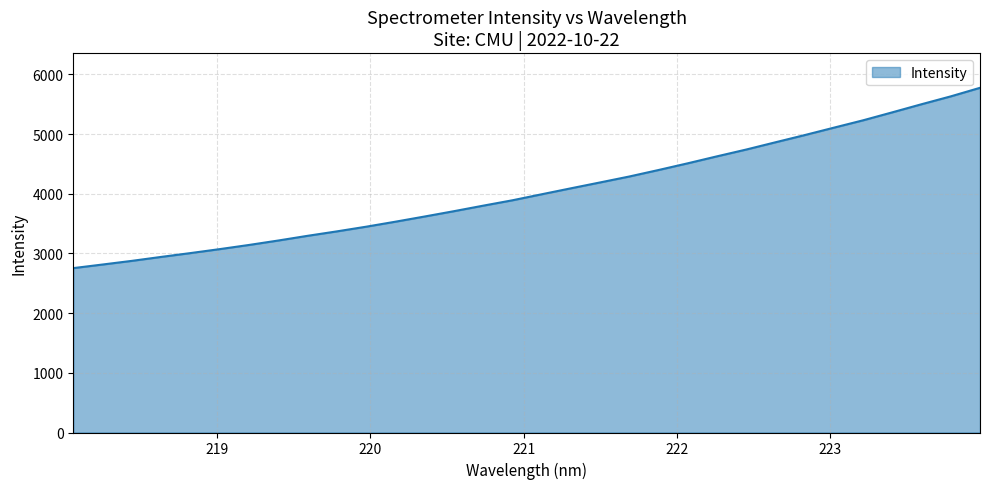

What is the smallest value displayed?

2754.3